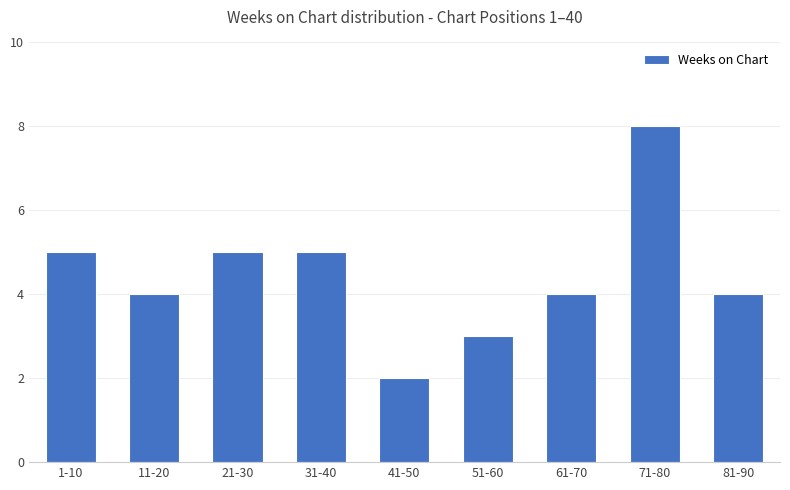

Which has a higher value, 31-40 or 71-80?

71-80